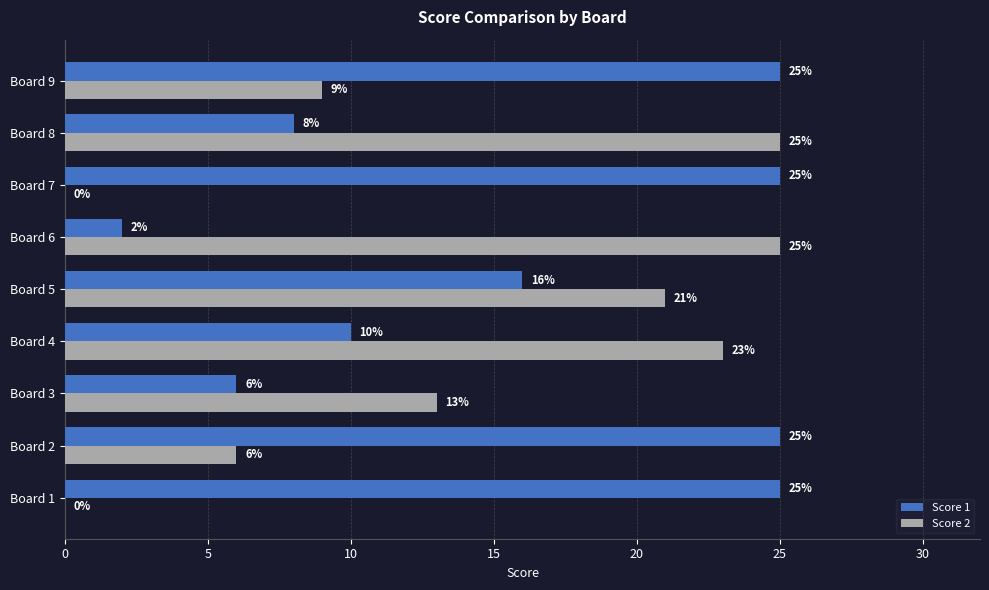

At which category is the sum across all series the highest?

Board 5